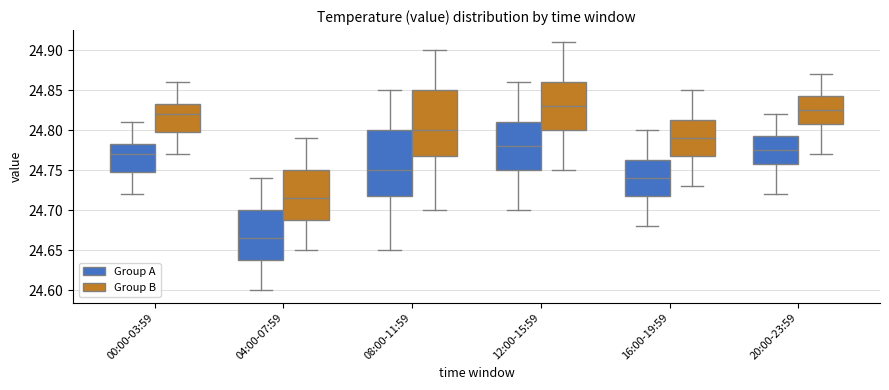

Reading left to right, transcribe this box plot: for each box, give where its median line is, the range the box spans, and where its two whiskers end, as read against the y-axis. The values are not printed on the chart, so give them approximately, as read against the axis.

00:00-03:59 (Group A): median 24.770, box 24.750 to 24.785, whiskers 24.720 to 24.810
00:00-03:59 (Group B): median 24.820, box 24.800 to 24.835, whiskers 24.770 to 24.860
04:00-07:59 (Group A): median 24.665, box 24.640 to 24.700, whiskers 24.600 to 24.740
04:00-07:59 (Group B): median 24.715, box 24.690 to 24.750, whiskers 24.650 to 24.790
08:00-11:59 (Group A): median 24.750, box 24.720 to 24.800, whiskers 24.650 to 24.850
08:00-11:59 (Group B): median 24.800, box 24.770 to 24.850, whiskers 24.700 to 24.900
12:00-15:59 (Group A): median 24.780, box 24.750 to 24.810, whiskers 24.700 to 24.860
12:00-15:59 (Group B): median 24.830, box 24.800 to 24.860, whiskers 24.750 to 24.910
16:00-19:59 (Group A): median 24.740, box 24.720 to 24.765, whiskers 24.680 to 24.800
16:00-19:59 (Group B): median 24.790, box 24.770 to 24.815, whiskers 24.730 to 24.850
20:00-23:59 (Group A): median 24.775, box 24.760 to 24.795, whiskers 24.720 to 24.820
20:00-23:59 (Group B): median 24.825, box 24.810 to 24.845, whiskers 24.770 to 24.870